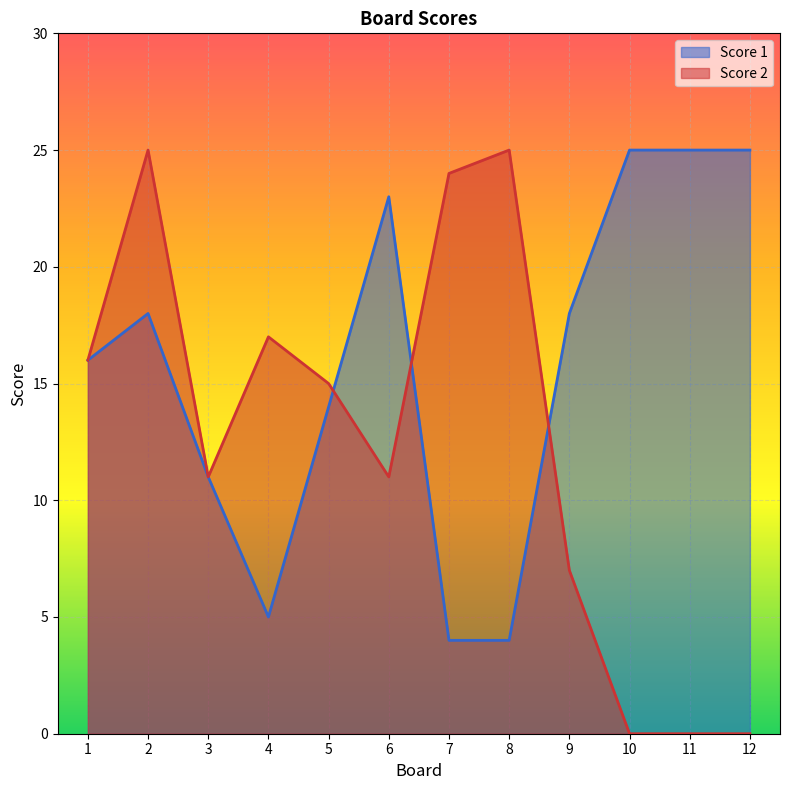

What is the total value across all series at 9?

25